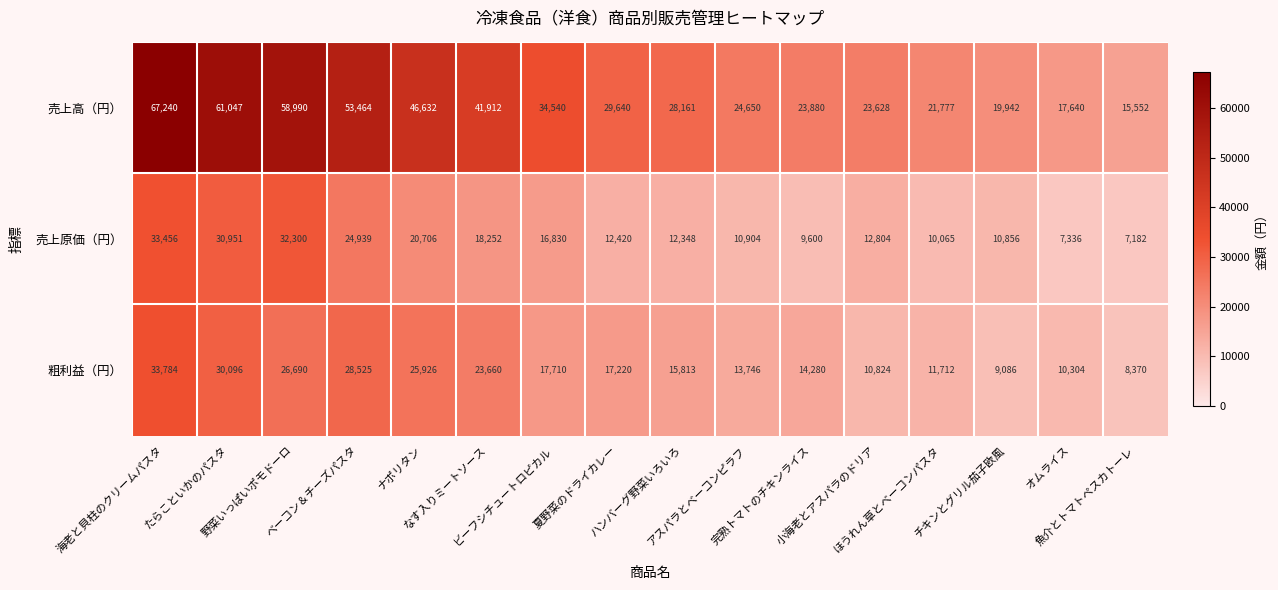

What is the difference between the maximum and minimum values in the 粗利益（円） series?

25414